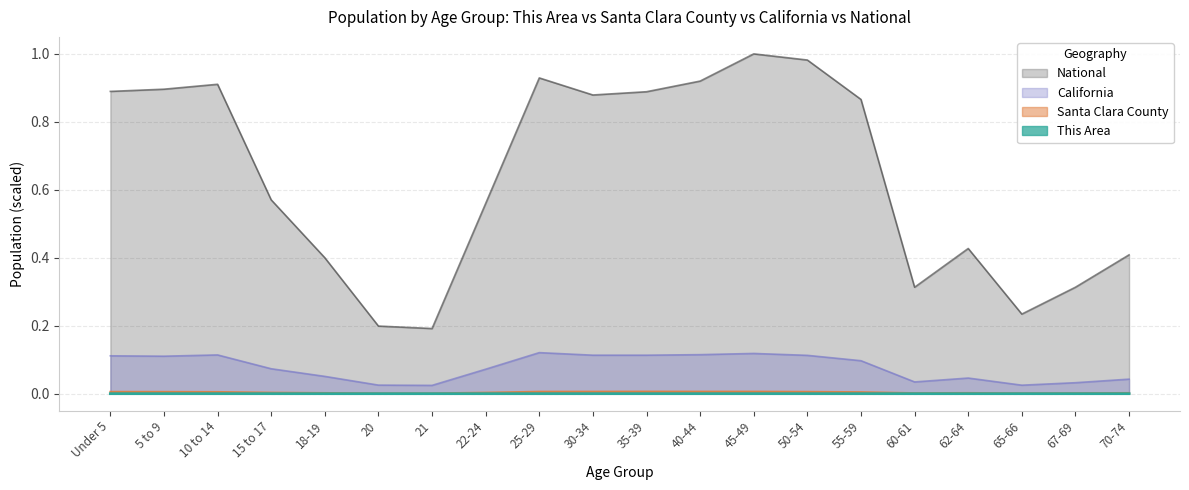

Which series has the largest range (max minus min)?

National